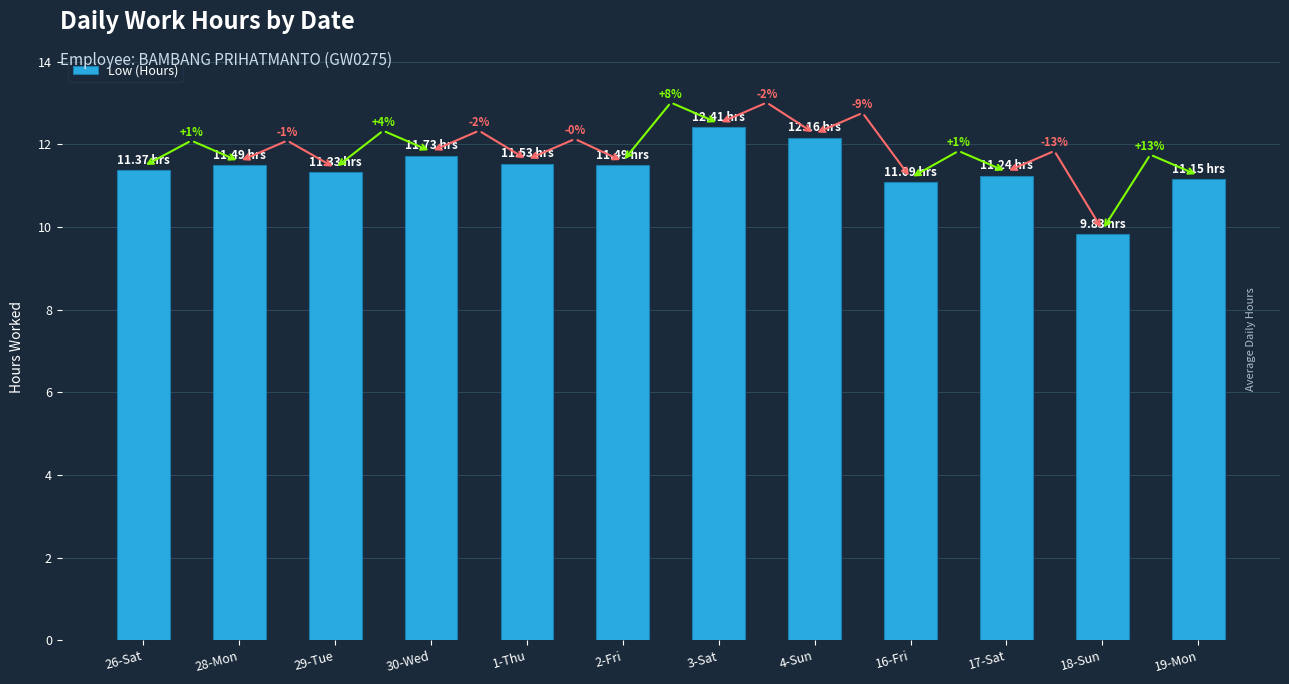

What position from the right is 1-Thu?

8